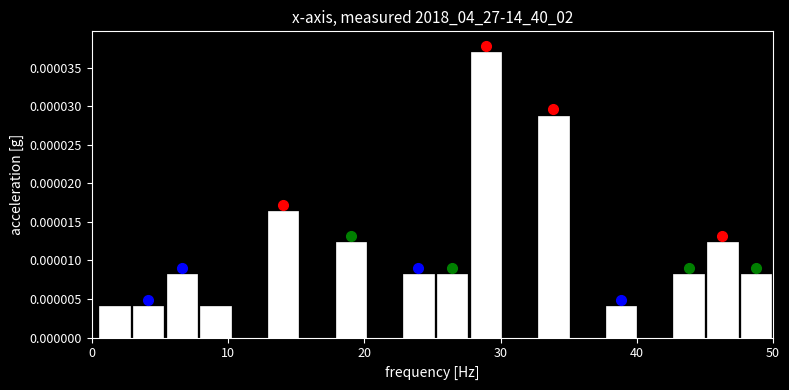

Read against the x-axis, roughly where is the centre of the tallest bar?

29